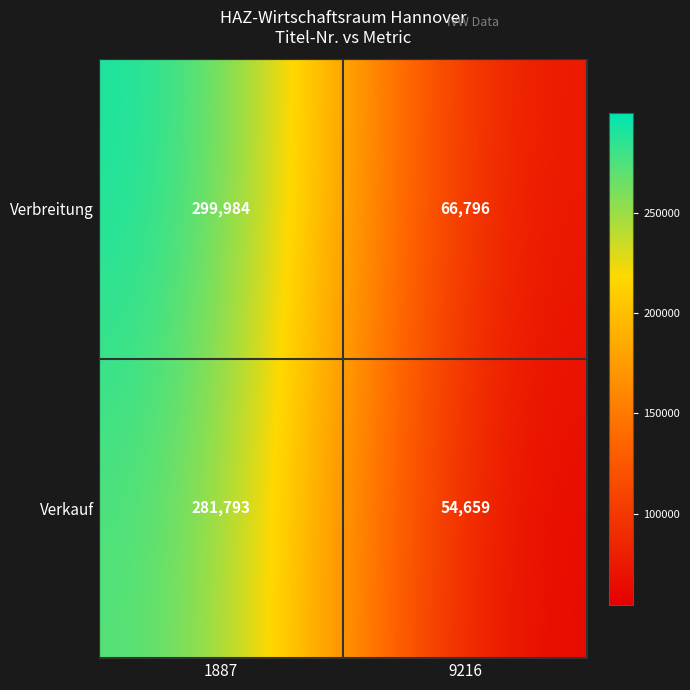

Reading left to right, extract all data points from this chart.

Verbreitung: 1887=299984	9216=66796
Verkauf: 1887=281793	9216=54659